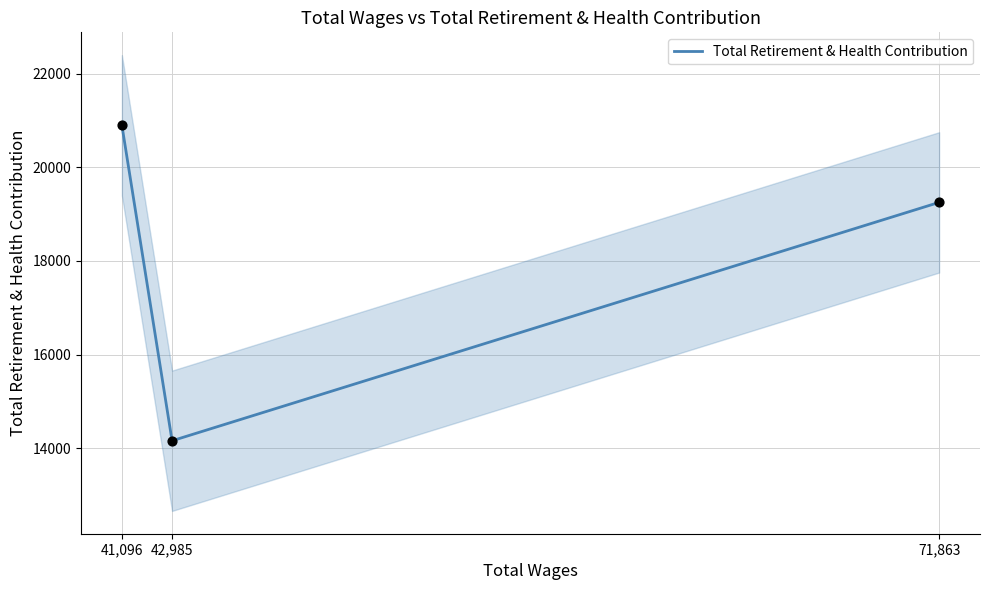

Approximately how many times larger is the value at 71,863 compared to 41,096?

0.9